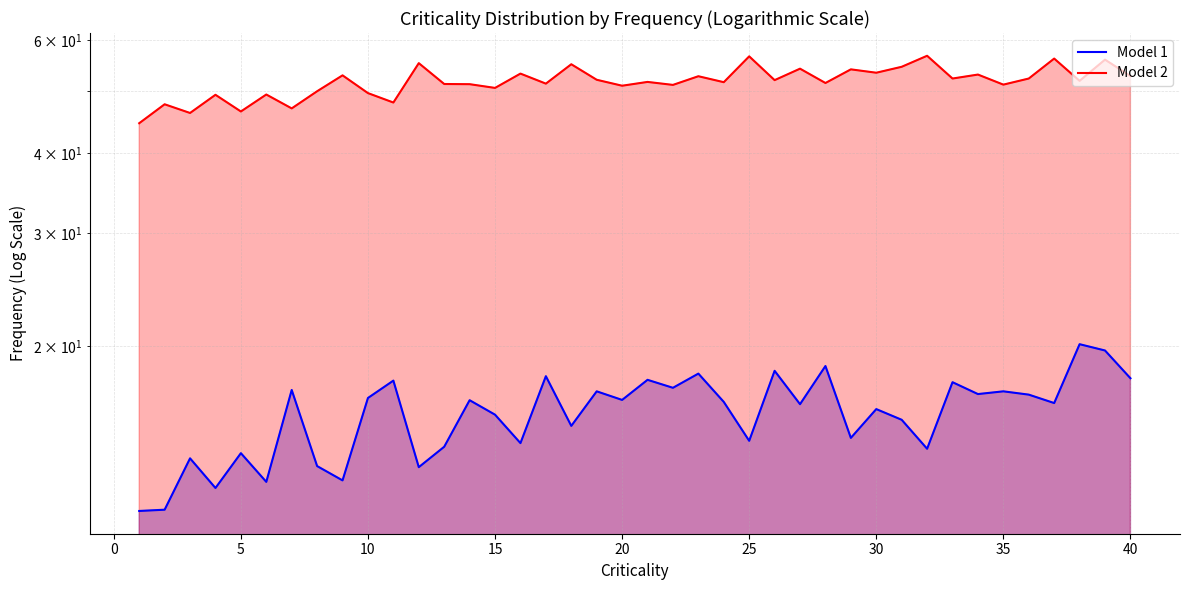

In Model 2, how many points are higher than both neighbors (excluding endpoints)?

16